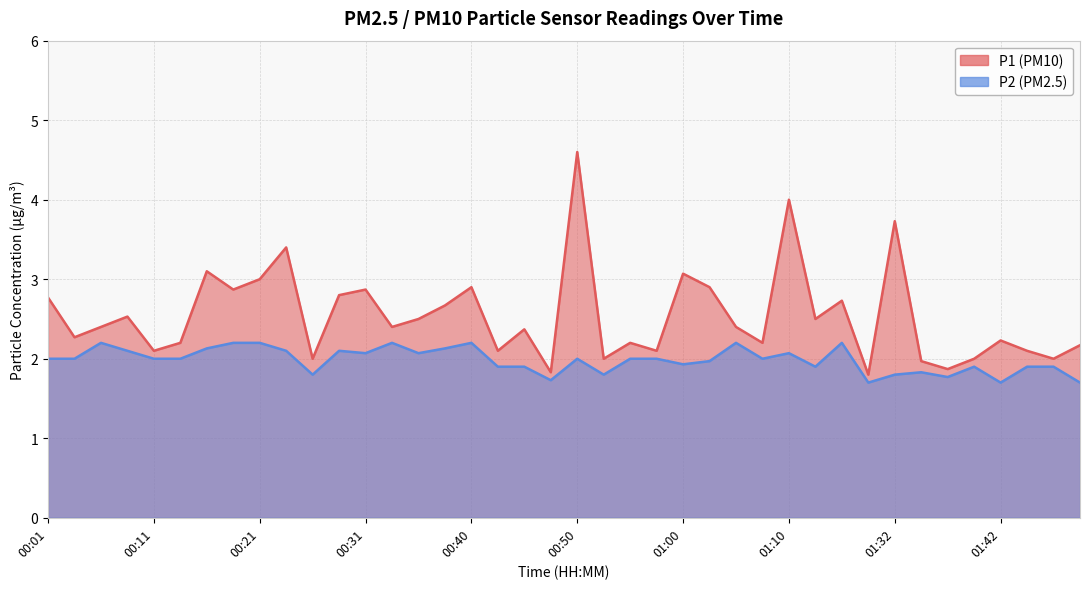

Rank the series by their average value, from lowest to highest.

P2, P1